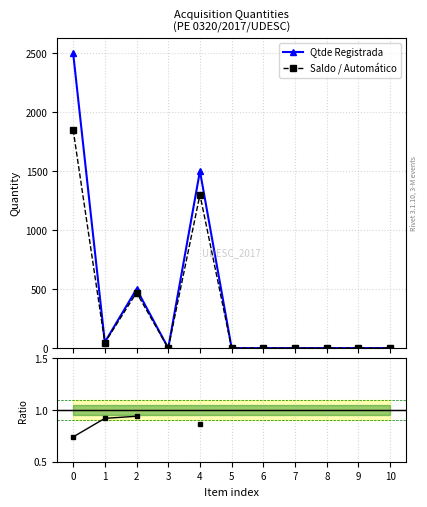

What is the maximum value for Qtde Registrada?

2500